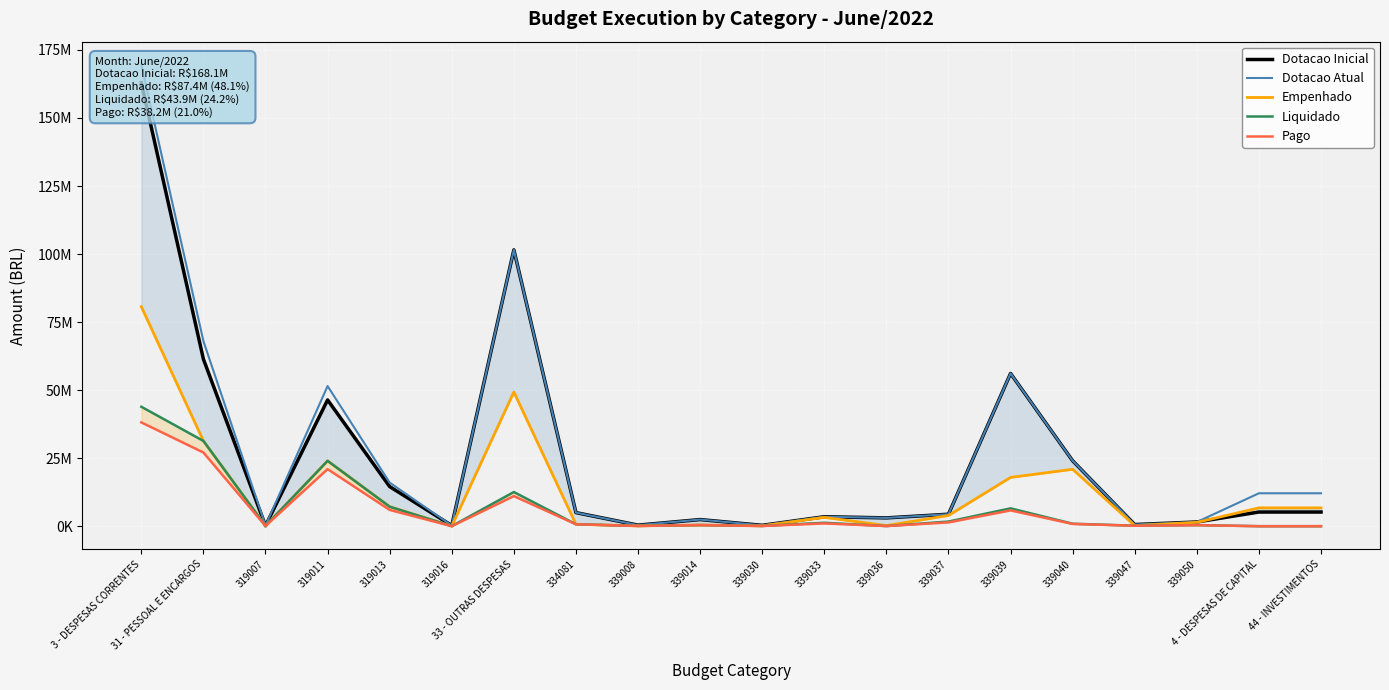

True or false: Dotacao Inicial and Liquidado intersect in this chart.

False